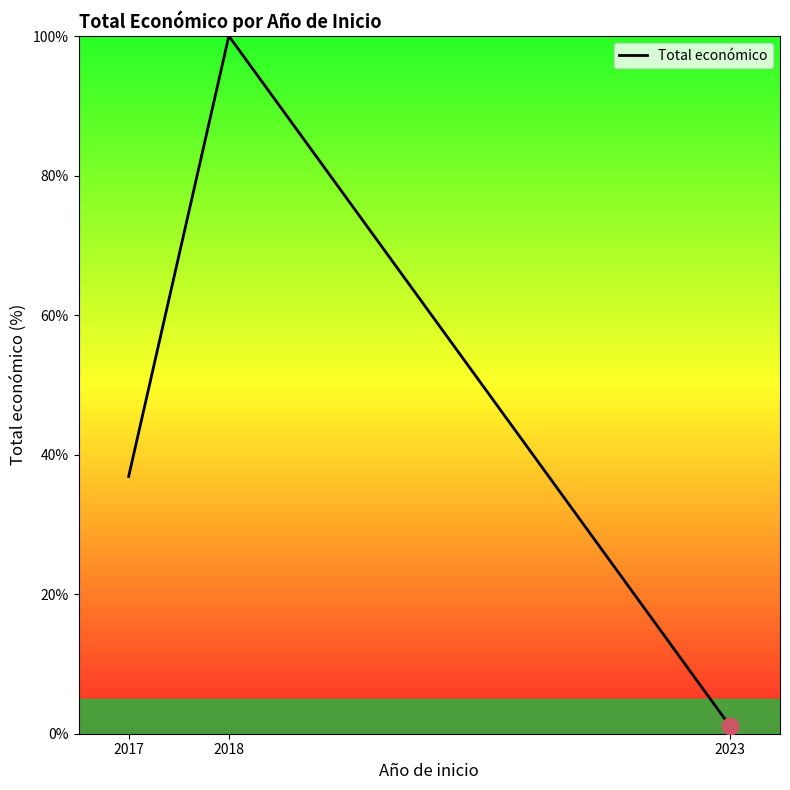

How many lines are shown in the chart?

1